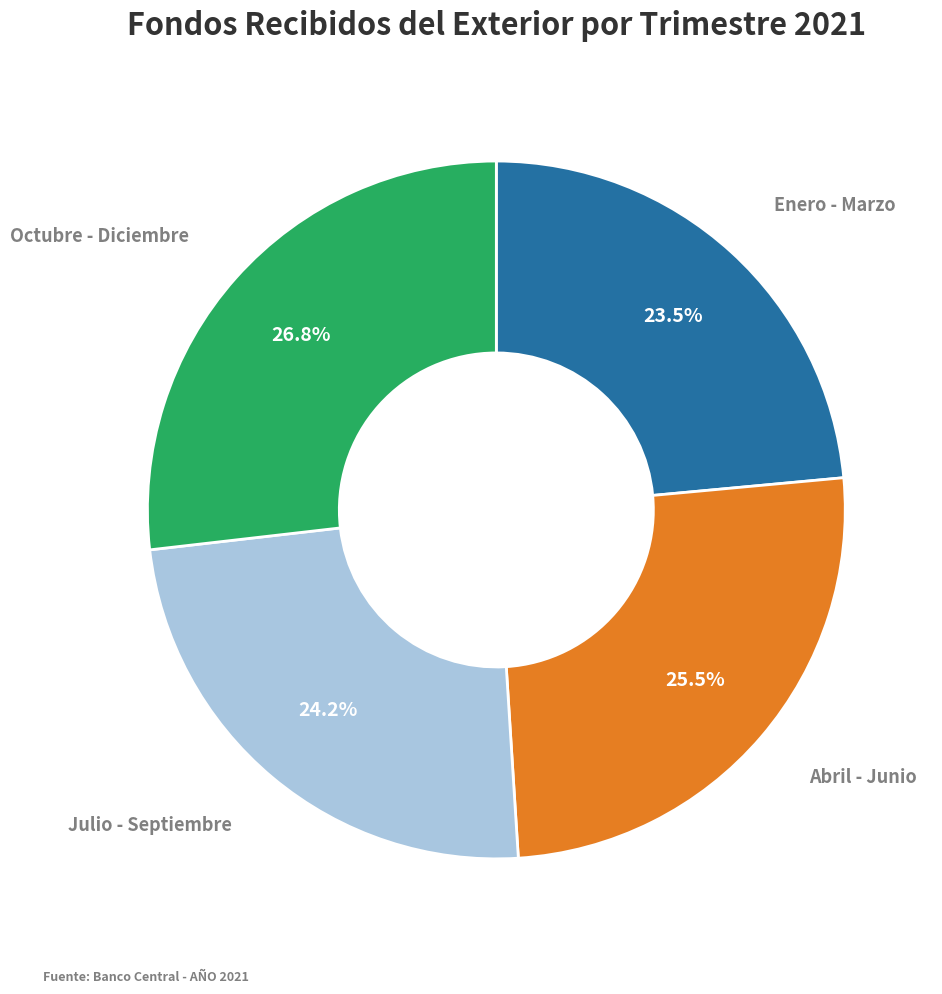

What percentage is NOT represented by Abril - Junio?

74.5%